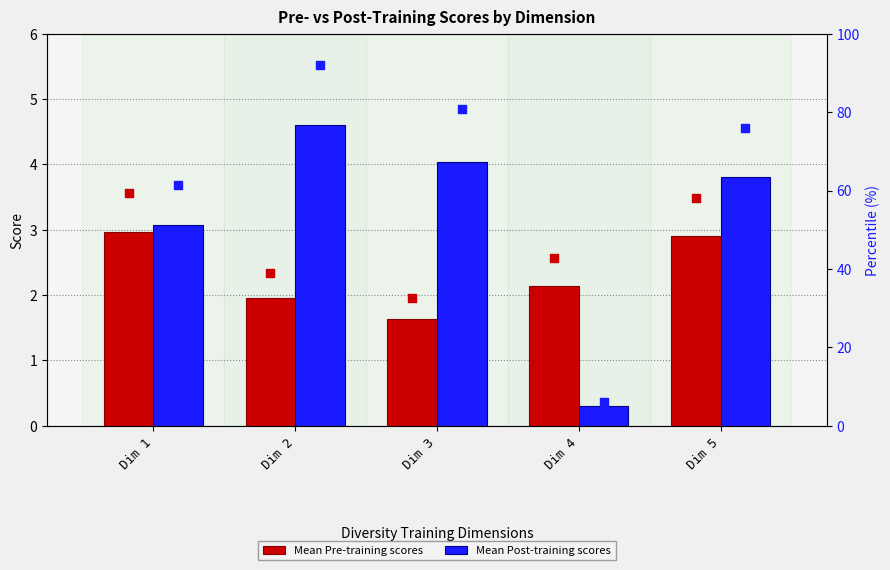

Which series contains the highest Y value?

post percentile rank